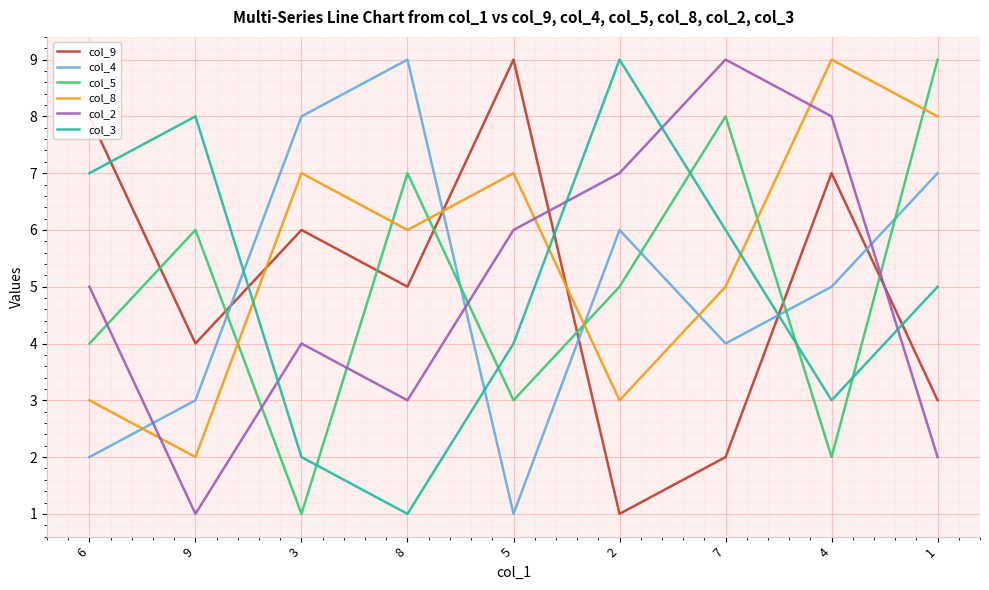

Where is the first local maximum for col_2?

3